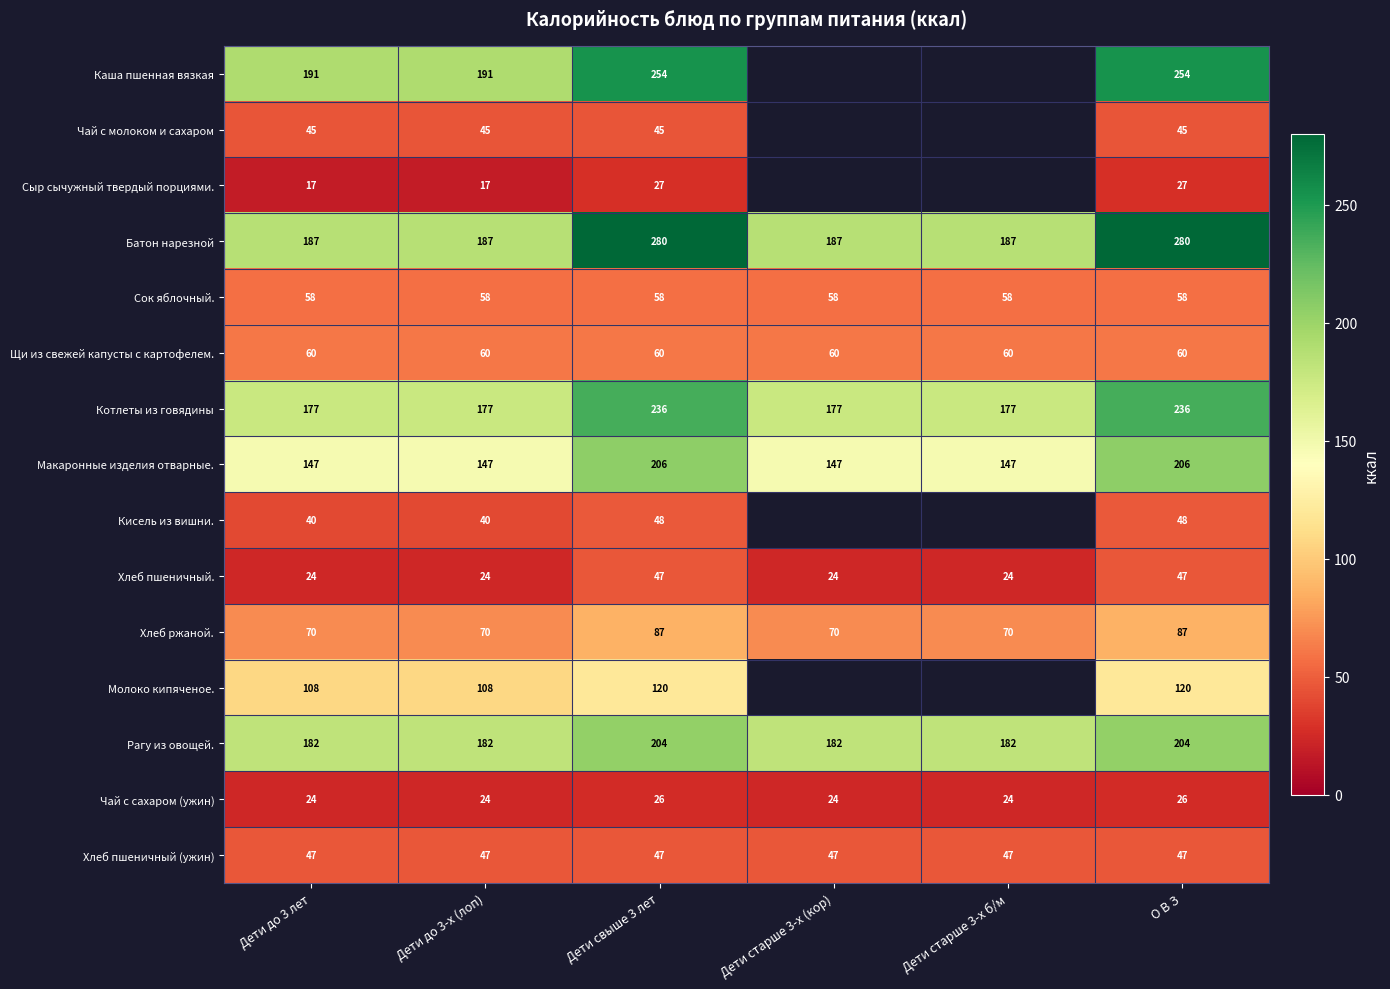

Which category has the lowest value in the Хлеб пшеничный. series?

Дети до 3 лет